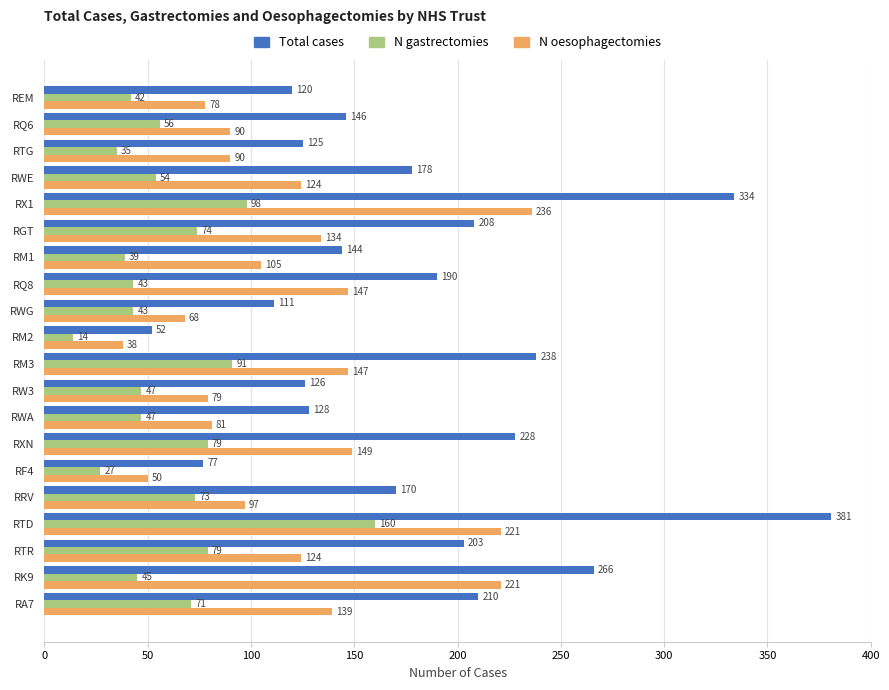

What is the average value of the N gastrectomies series?

61